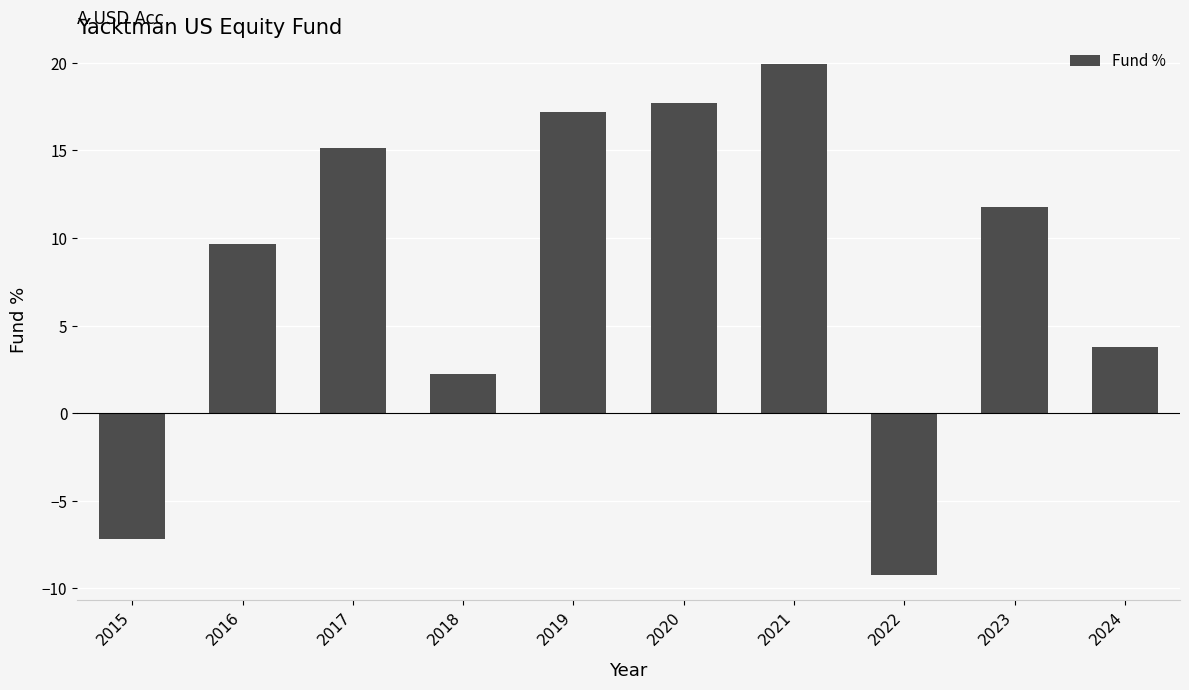

At which label does the data first exceed 11?

2017